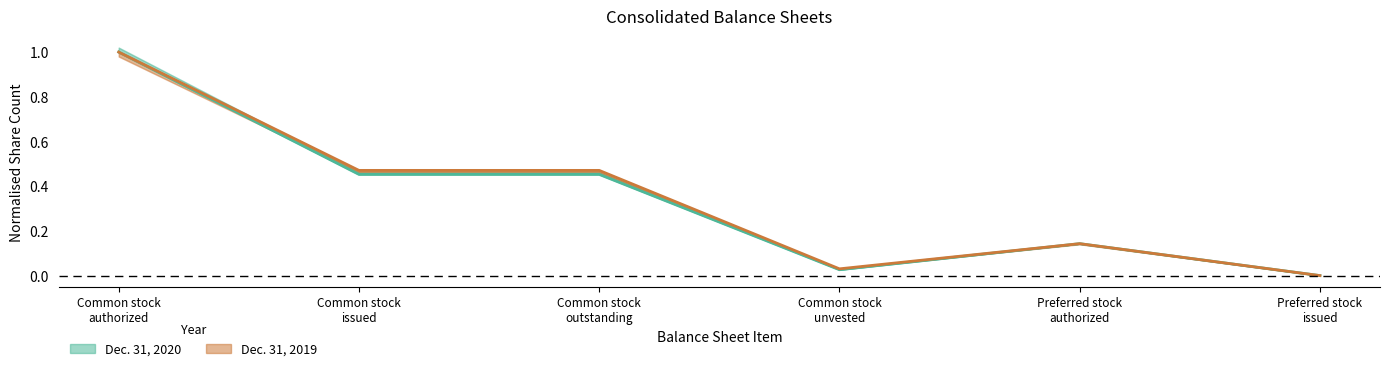

Rank the categories by Dec. 31, 2020 value from lowest to highest.

Preferred stock
issued, Common stock
unvested, Preferred stock
authorized, Common stock
issued, Common stock
outstanding, Common stock
authorized